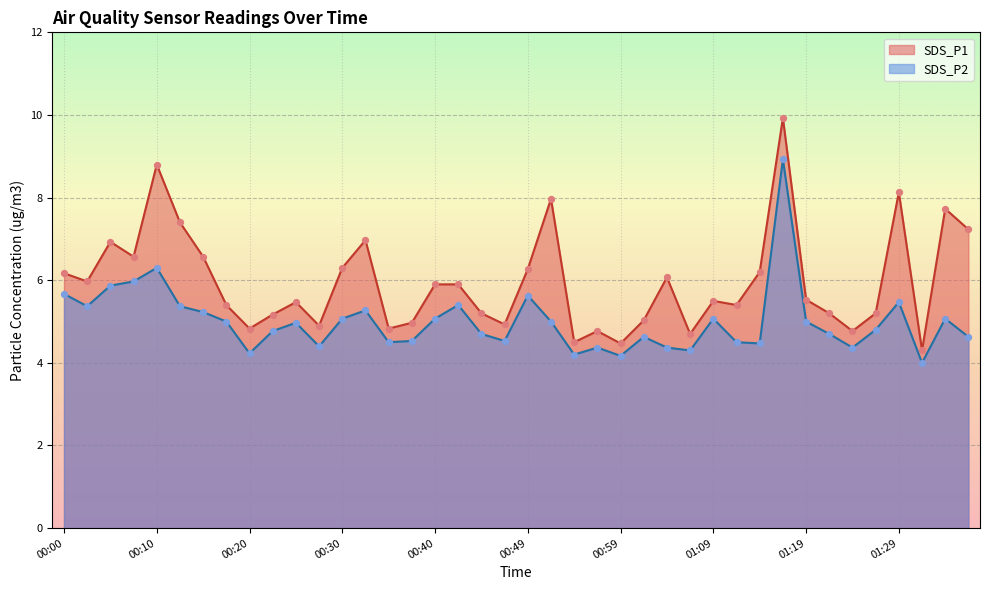

Which series reaches the maximum Y coordinate?

SDS_P1